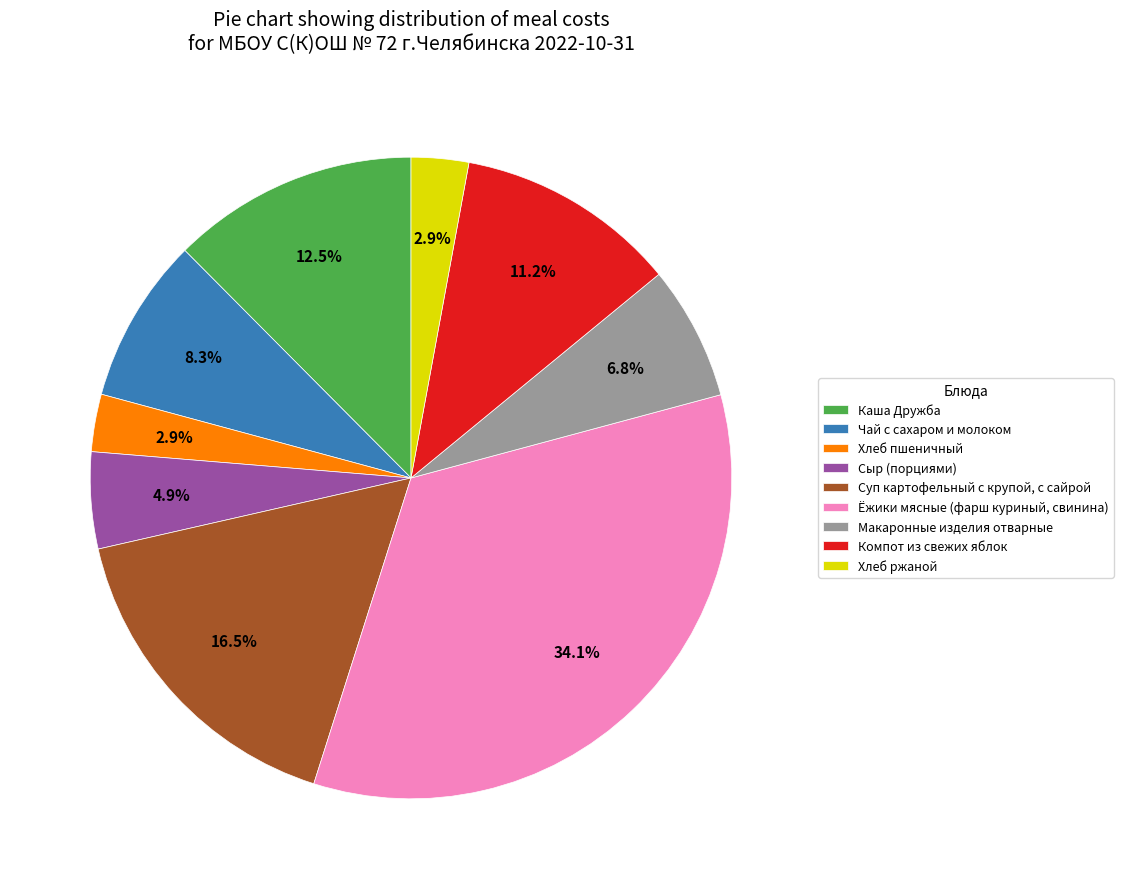

What is the ratio of the value at Макаронные изделия отварные to the value at Суп картофельный с крупой, с сайрой?

0.4